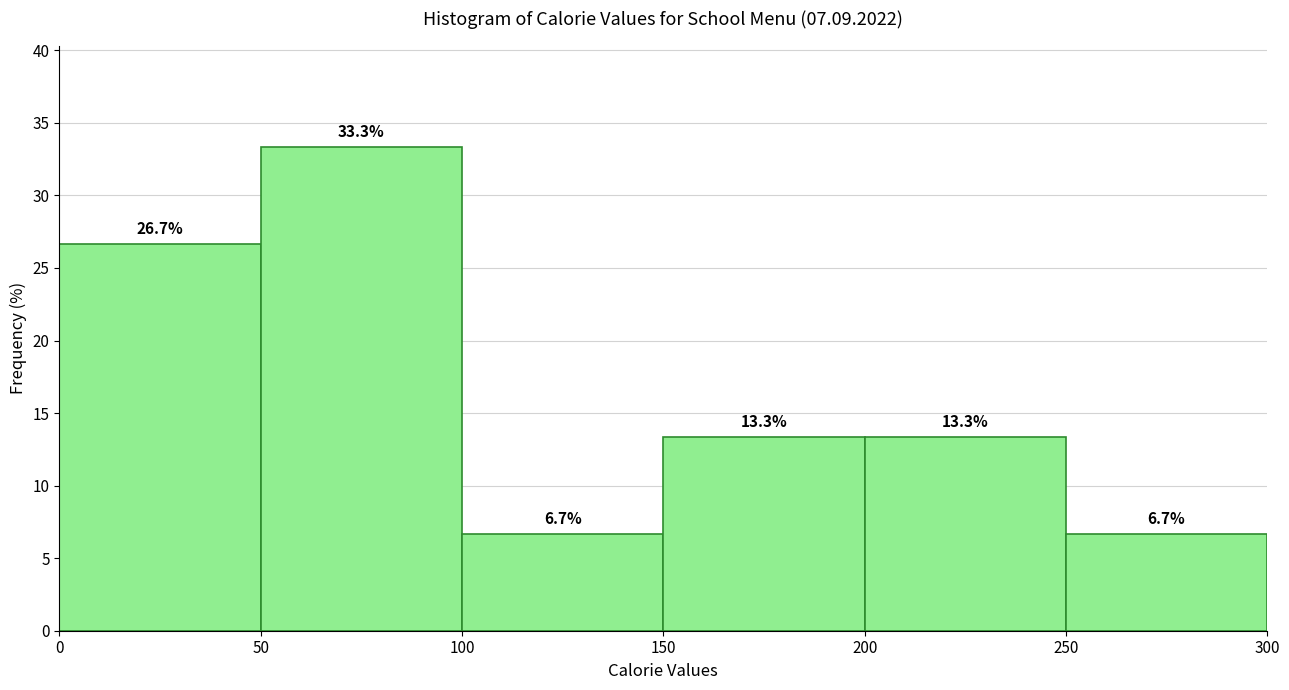

What is the height of the bar covering 200 to 250 on the x-axis?

13.3